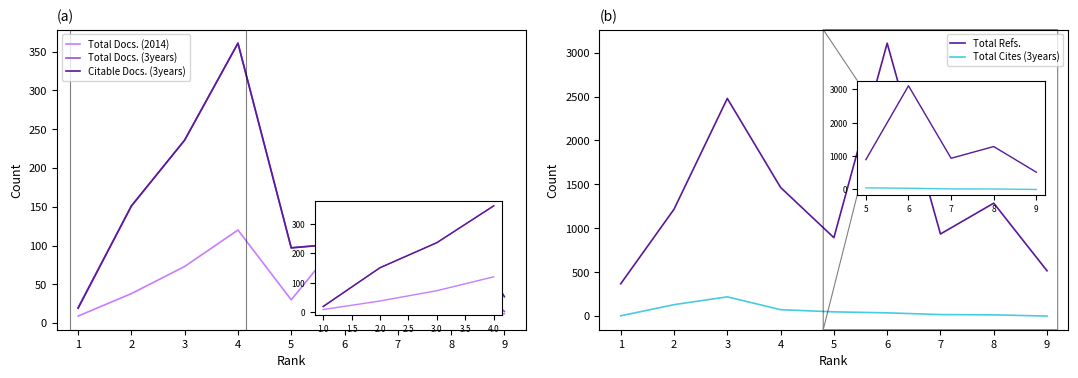

Which has a higher value, 5 or 3?

3